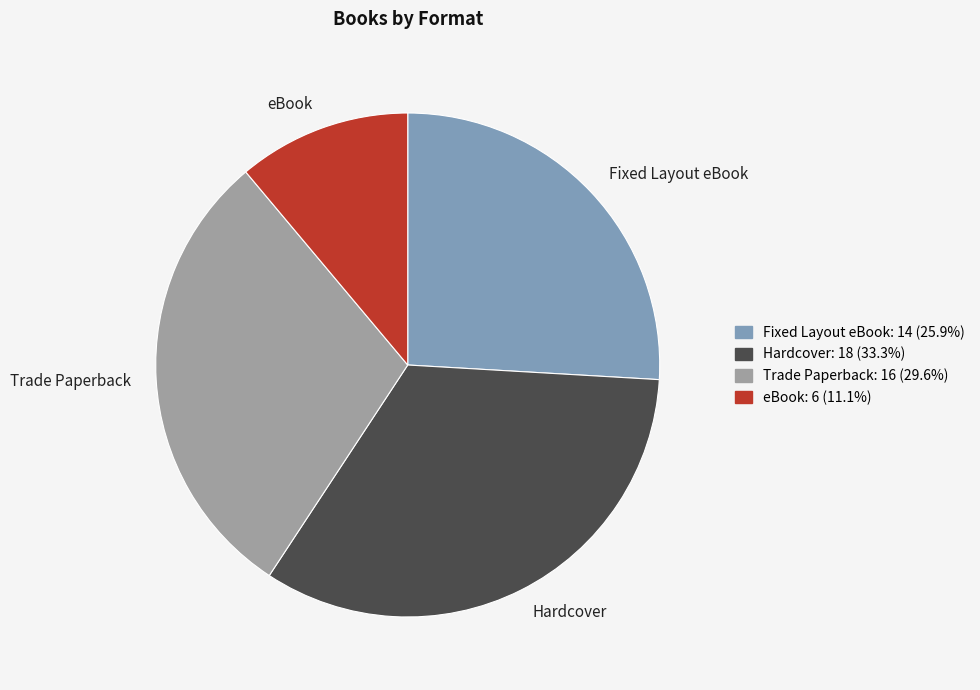

Which has a higher value, Hardcover or eBook?

Hardcover